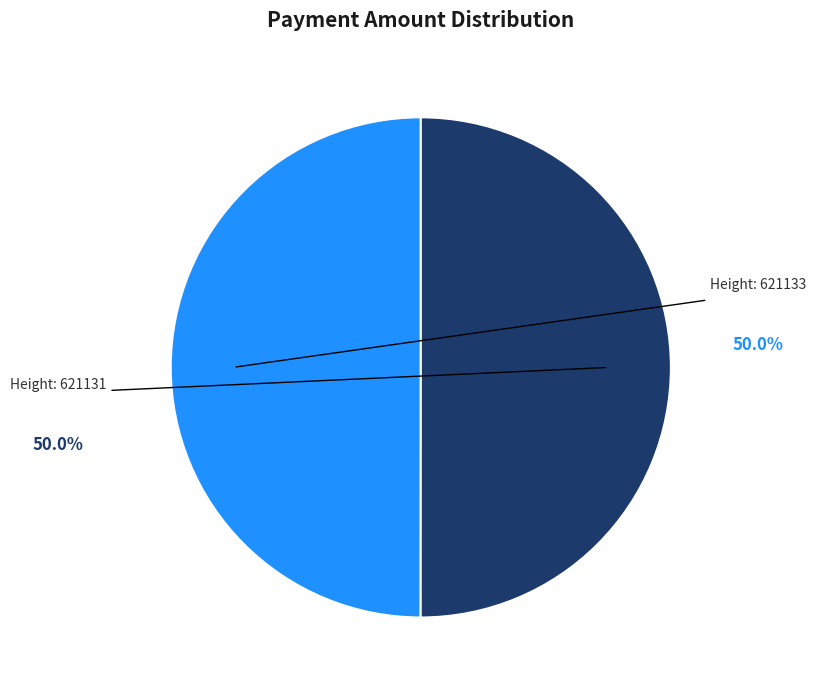

Count the number of slices in the pie.

2